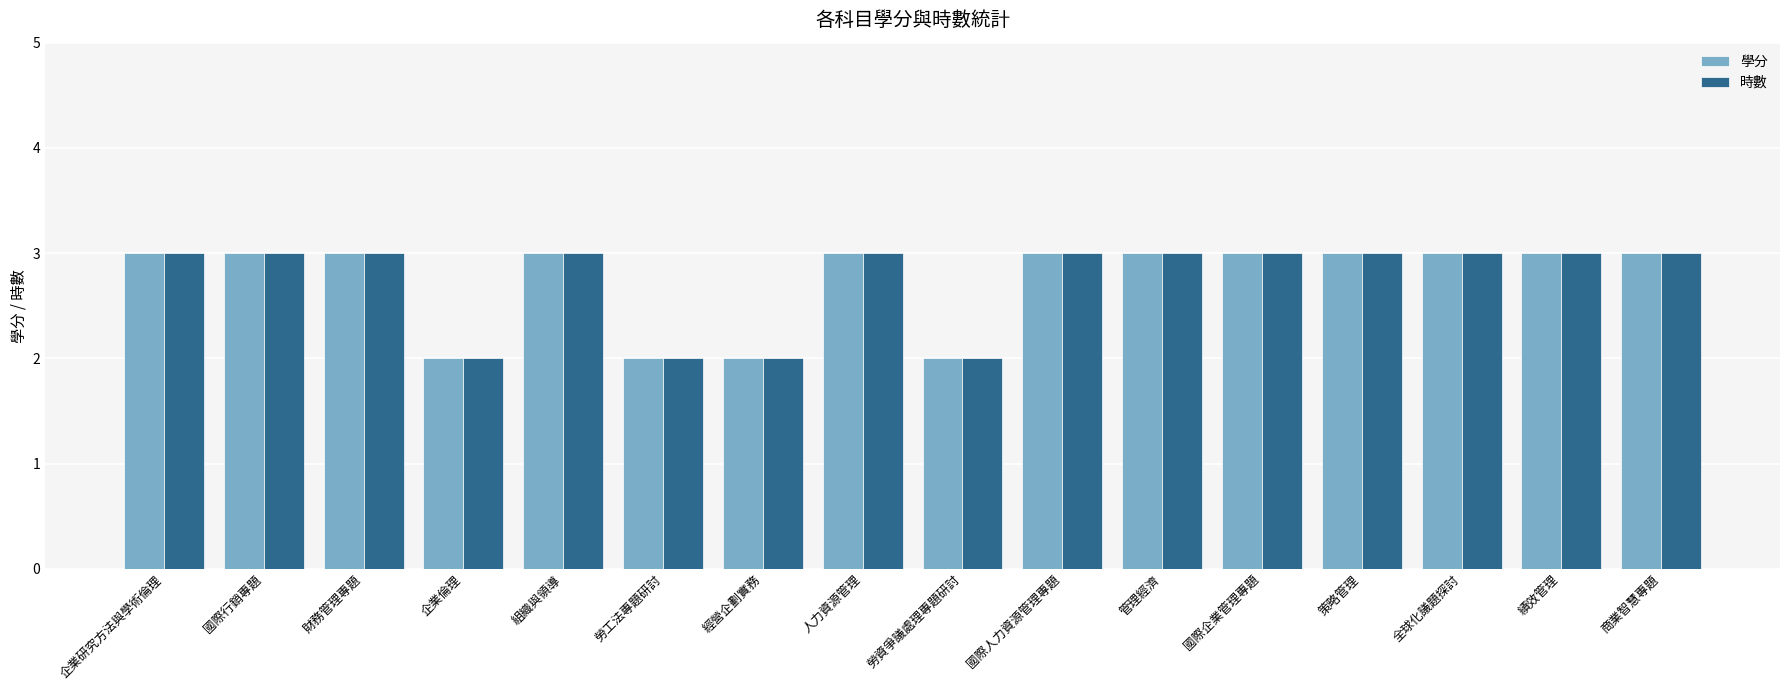

Is the value of 時數 at 勞工法專題研討 greater than the value of 學分 at 績效管理?

No